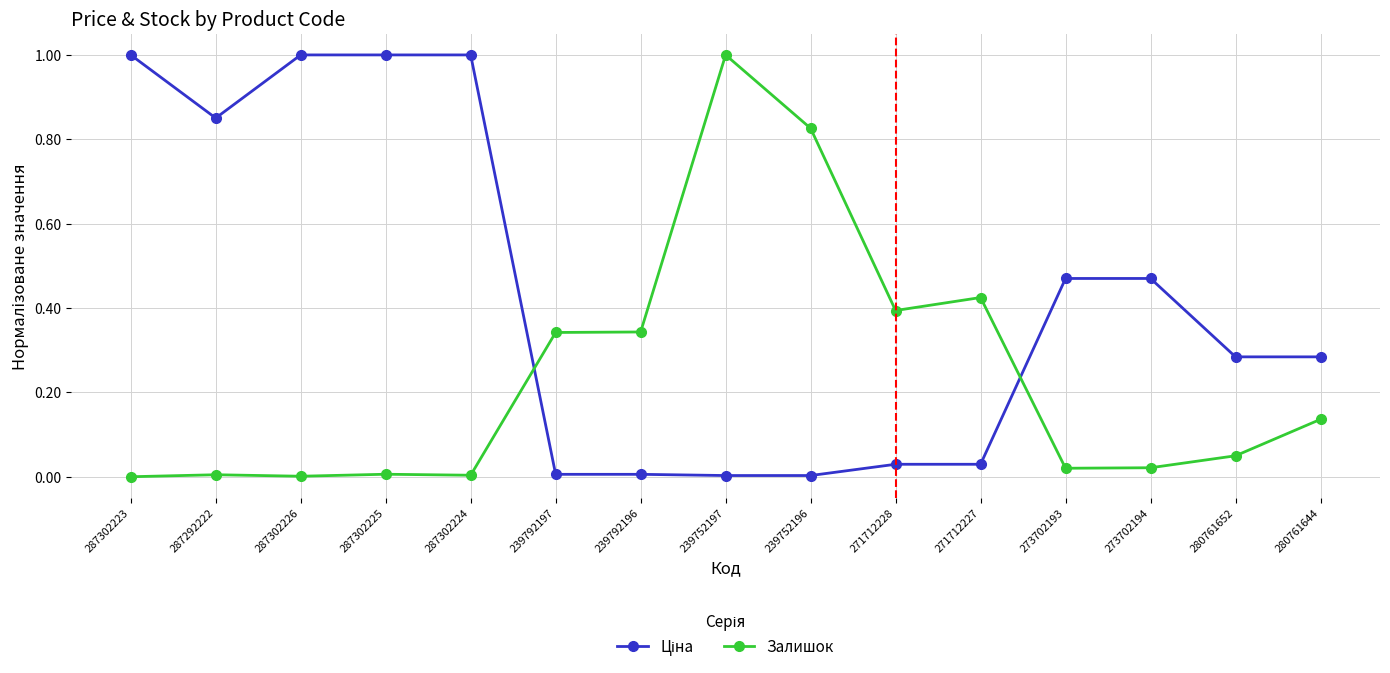

What is the maximum value for Залишок?

1.0